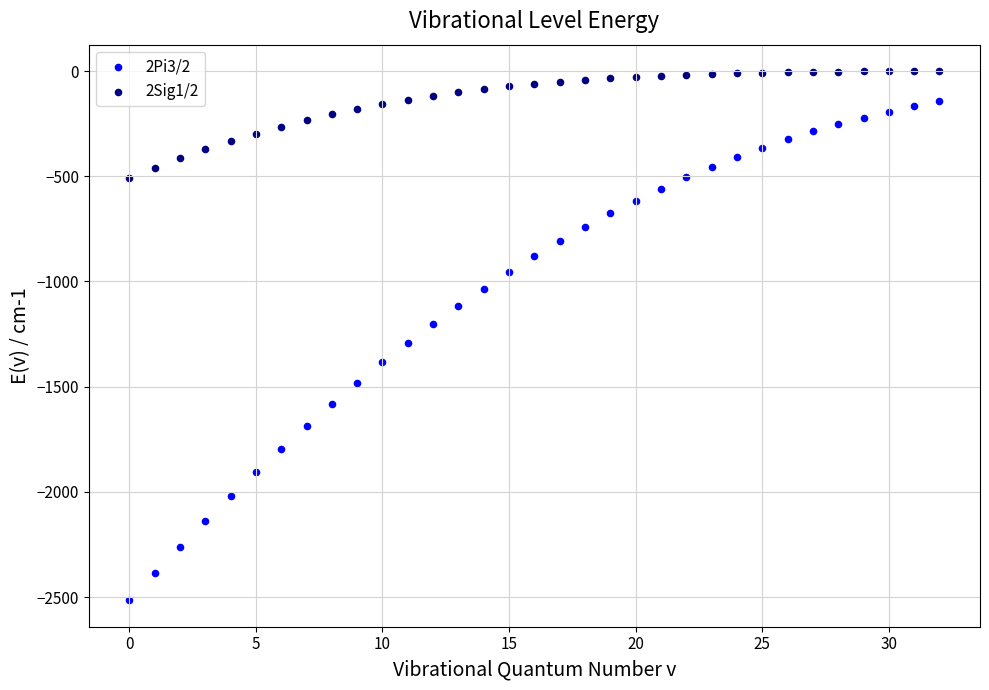

Which series contains the lowest Y value?

2Pi3/2